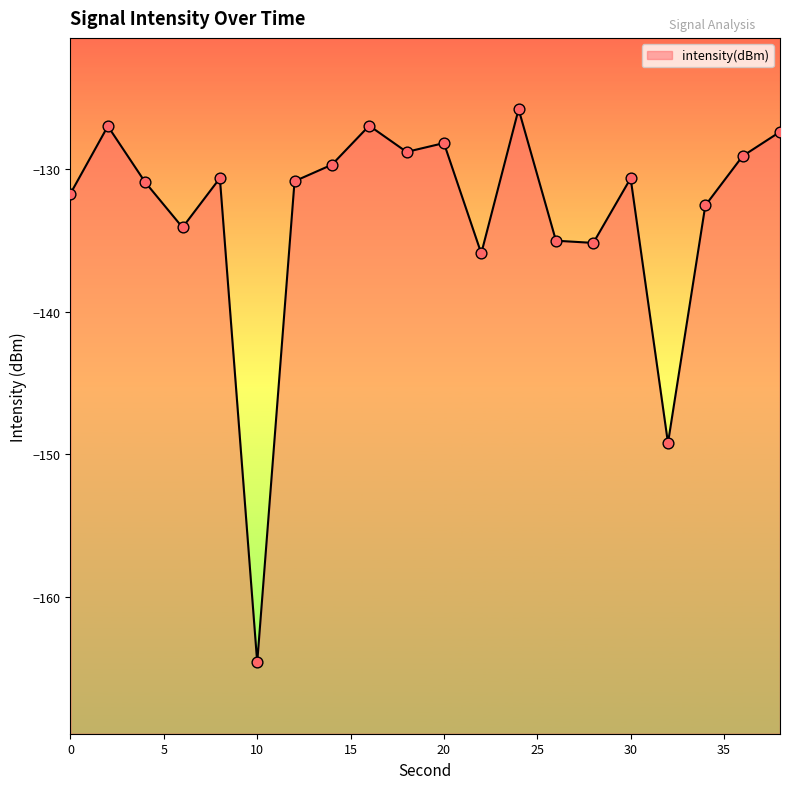

What is the change in value from 22 to 24?

+10.1